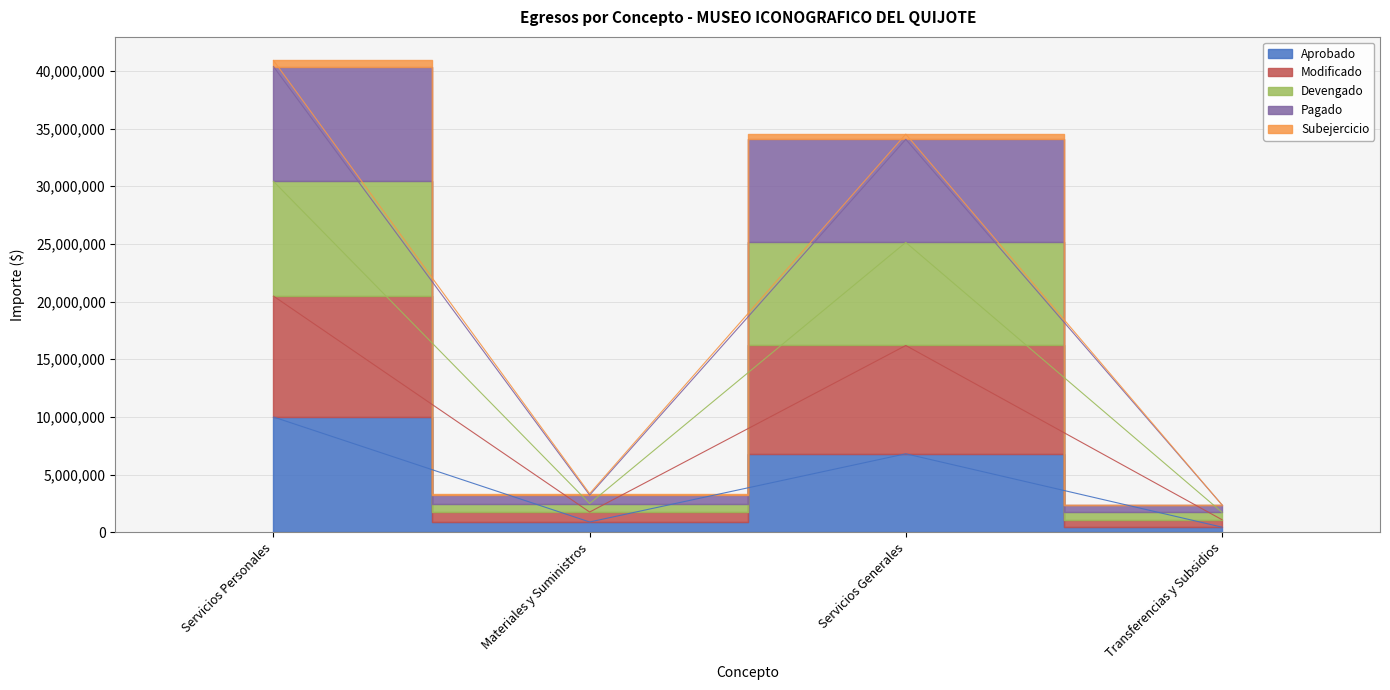

At which category does Pagado reach its first local valley?

Materiales y Suministros